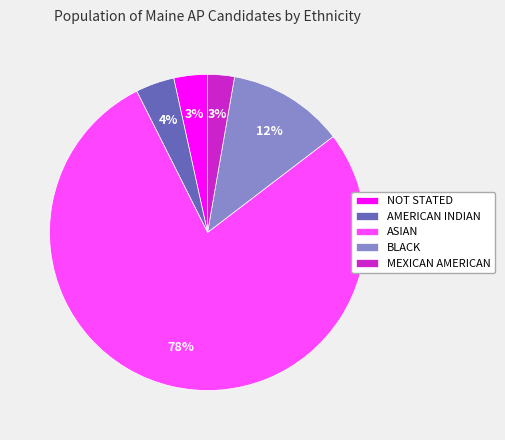

How many segments does this pie chart have?

5